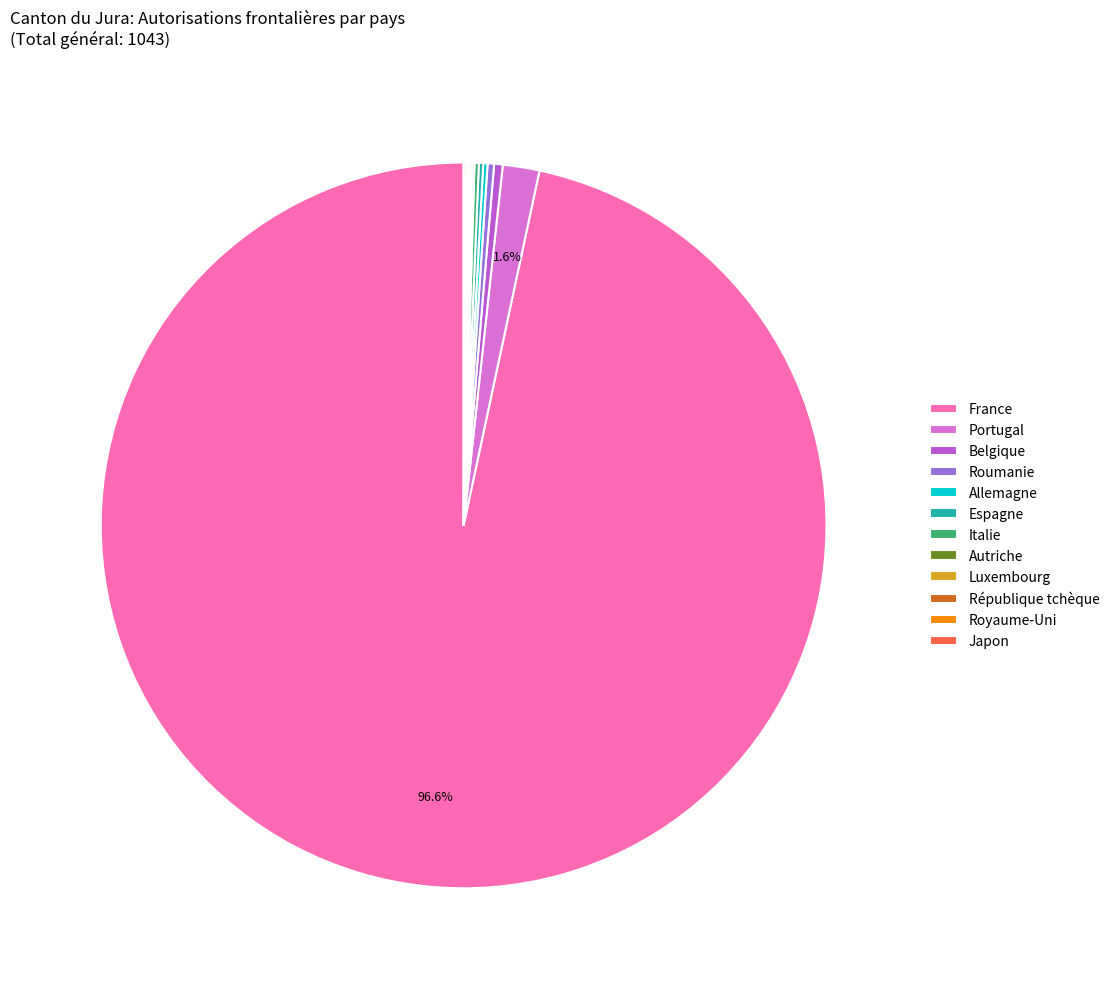

What is the largest slice in the pie chart?

France